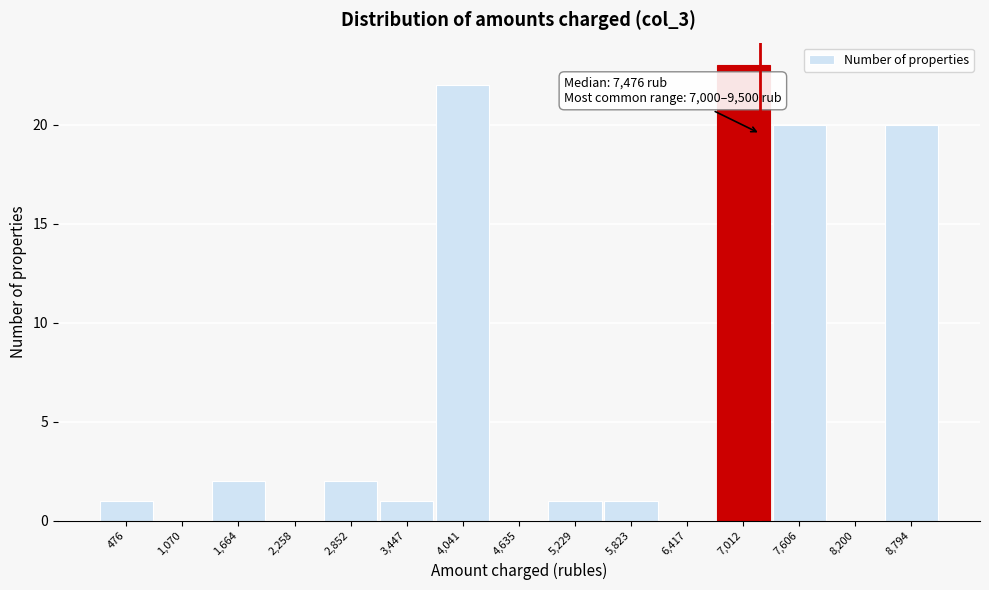

Reading right to left, extract all data points from this chart.

8,794=20	8,200=0	7,606=20	7,012=23	6,417=0	5,823=1	5,229=1	4,635=0	4,041=22	3,447=1	2,852=2	2,258=0	1,664=2	1,070=0	476=1